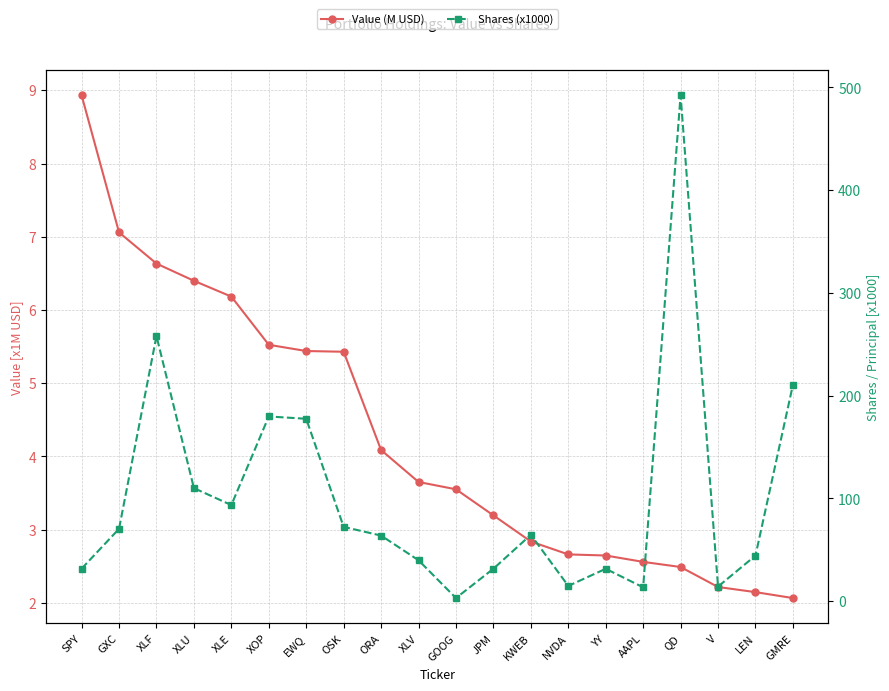

Reading right to left, transcribe all the data shown in this chart.

Value (M USD): GMRE=2.1	LEN=2.1	V=2.2	QD=2.5	AAPL=2.6	YY=2.6	NVDA=2.7	KWEB=2.8	JPM=3.2	GOOG=3.6	XLV=3.7	ORA=4.1	OSK=5.4	EWQ=5.4	XOP=5.5	XLE=6.2	XLU=6.4	XLF=6.6	GXC=7.1	SPY=8.9
Shares (x1000): GMRE=210.5	LEN=44.3	V=14.2	QD=492.3	AAPL=13.5	YY=31.5	NVDA=14.8	KWEB=64.6	JPM=31.6	GOOG=3.0	XLV=39.8	ORA=63.8	OSK=72.3	EWQ=177.5	XOP=179.7	XLE=93.5	XLU=110.0	XLF=258.0	GXC=70.4	SPY=31.6